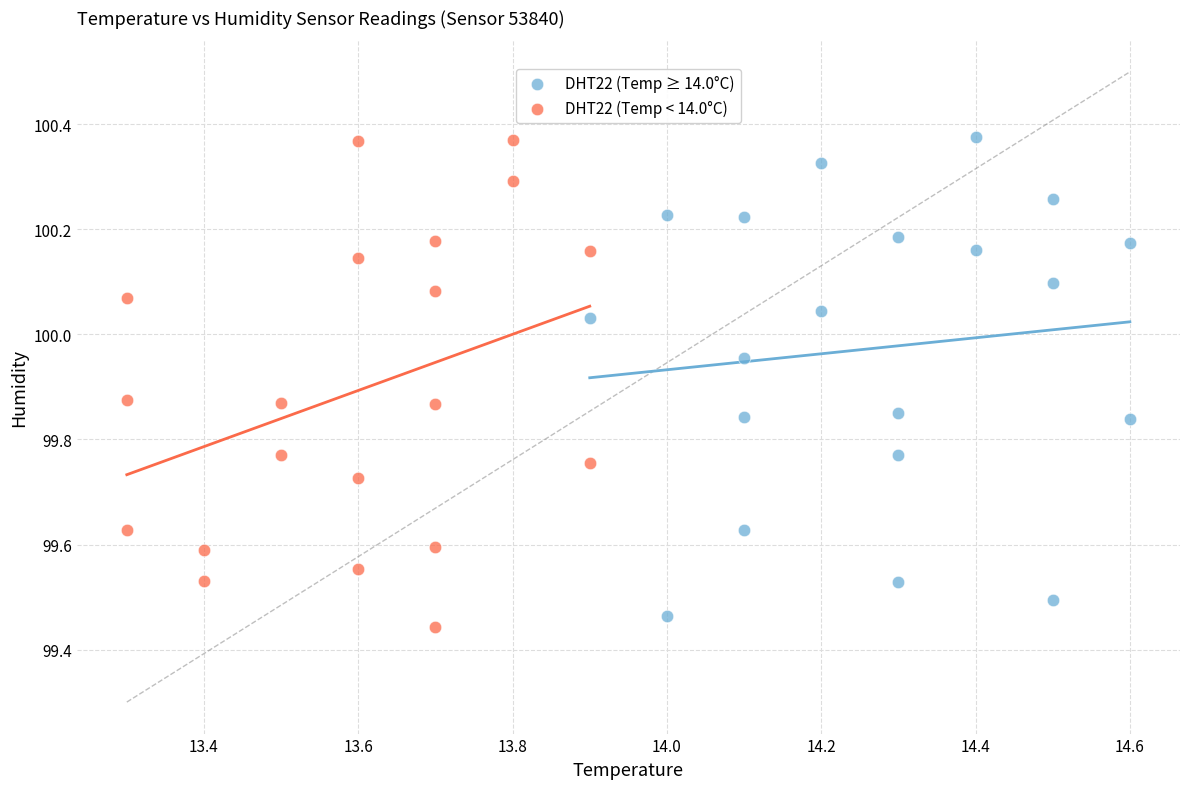

What are all the series names shown in the legend?

DHT22 (Temp ≥ 14.0°C), DHT22 (Temp < 14.0°C)